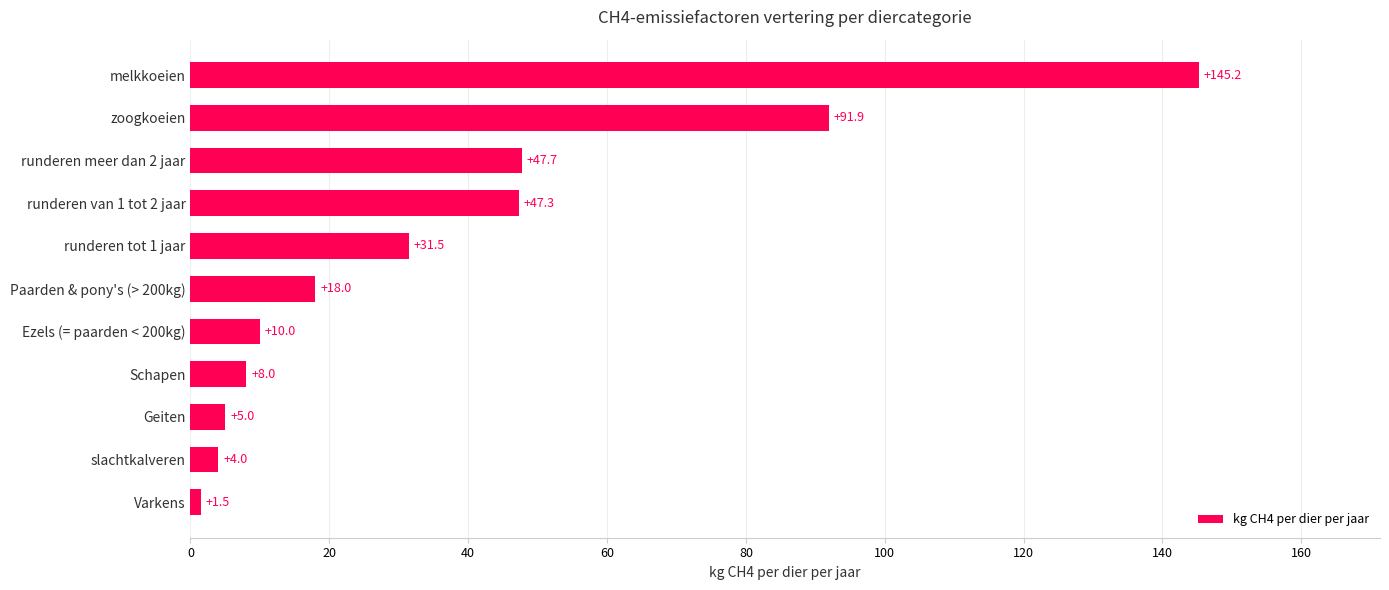

Are the bars grouped side by side (vs. stacked)?

No